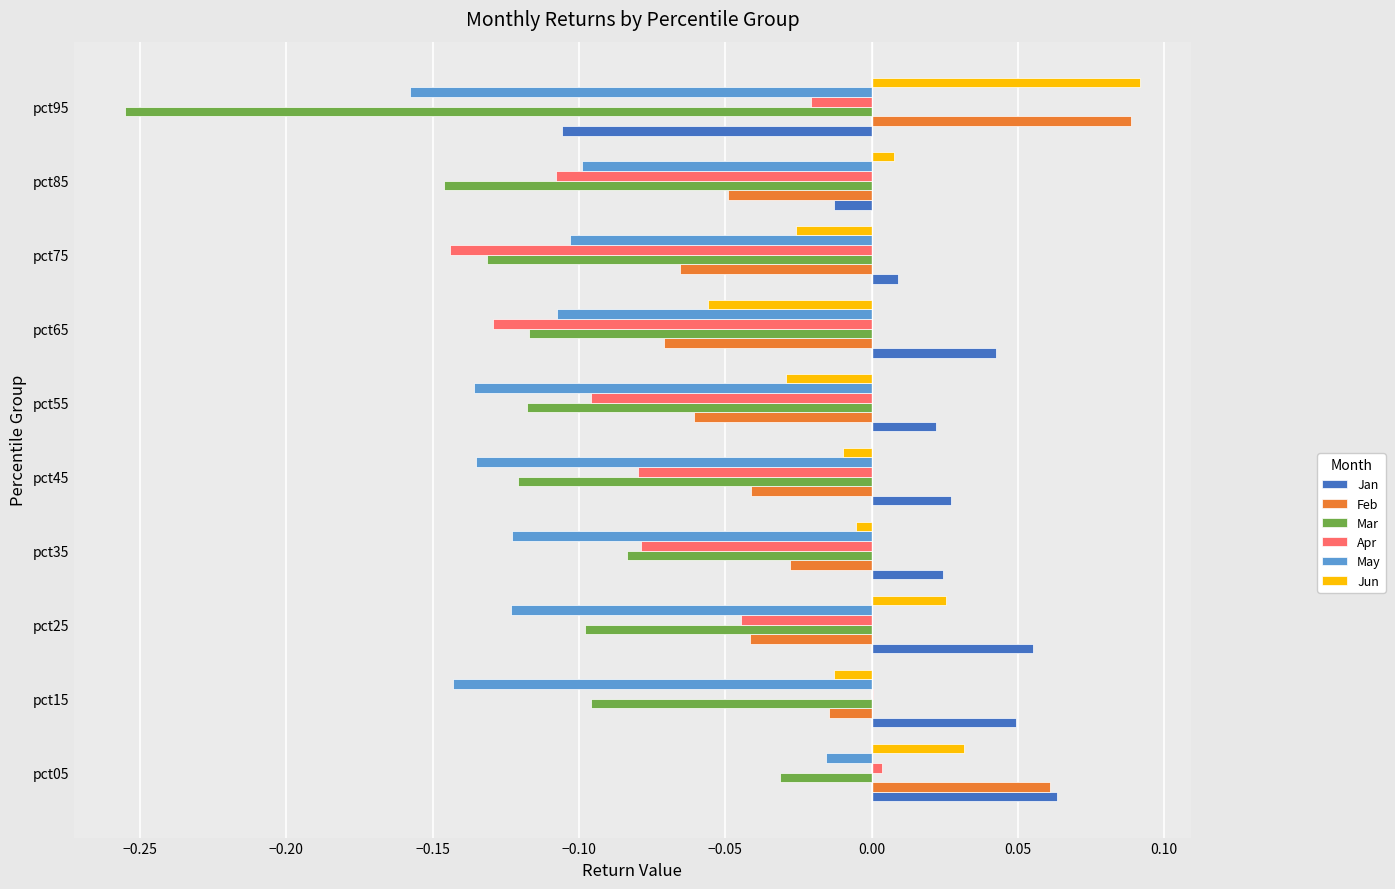

The Feb series shows -0.1 at pct85. True or false?

False